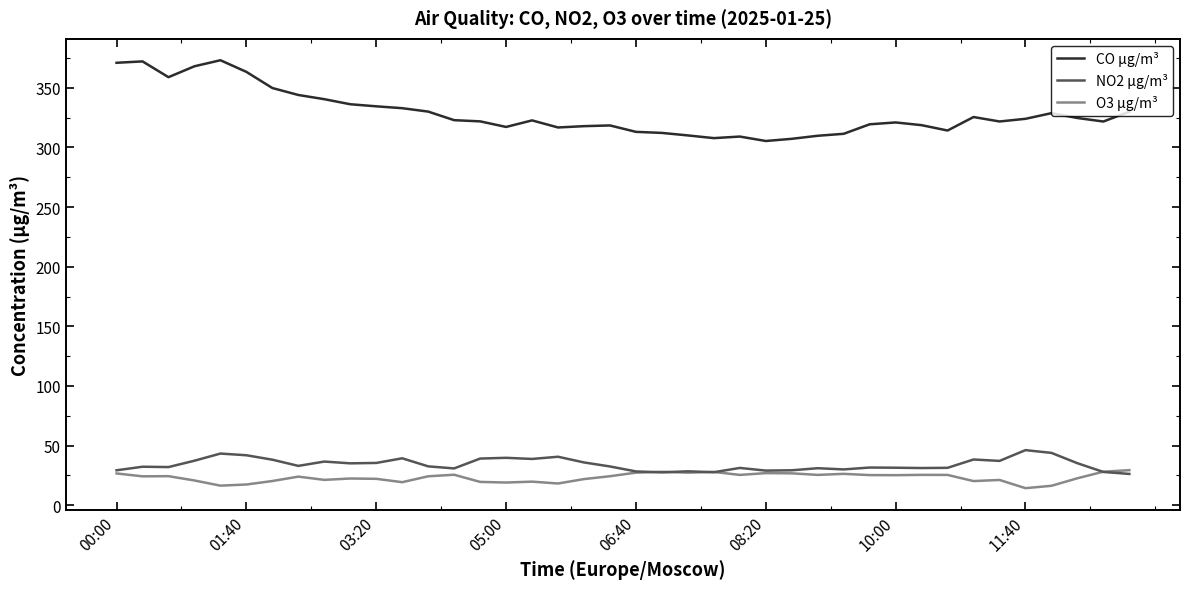

What is the difference between the second highest and minimum values in the CO µg/m³ series?

66.8